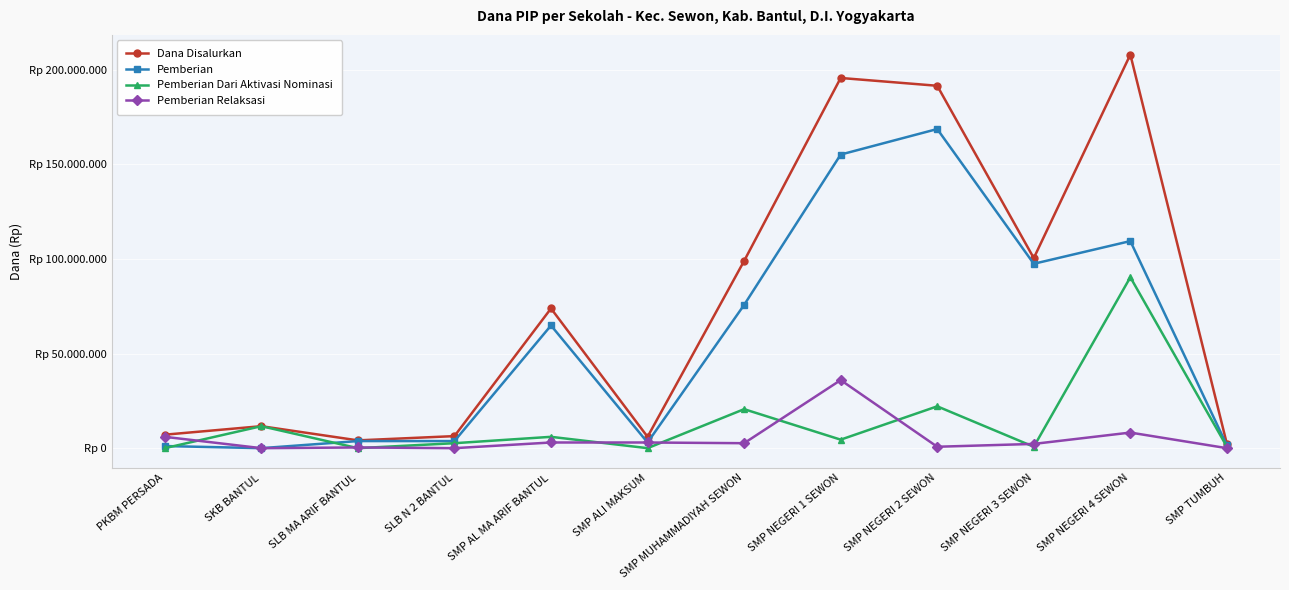

What is the value of the Pemberian Relaksasi point at the 9th from the left?

750000